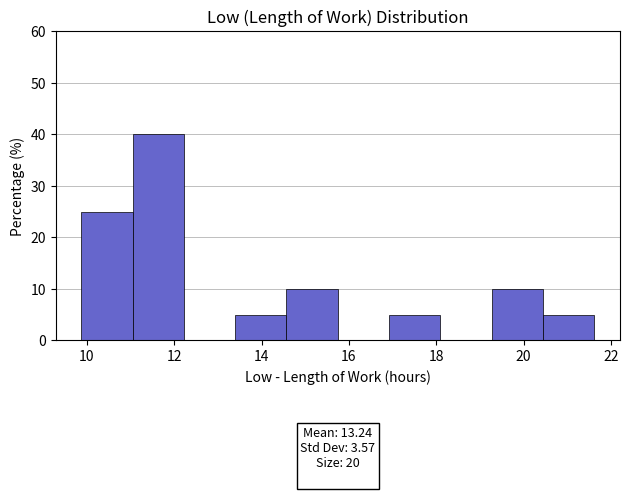

Over which range of the x-axis is the bar tallest?

11.0 to 12.2